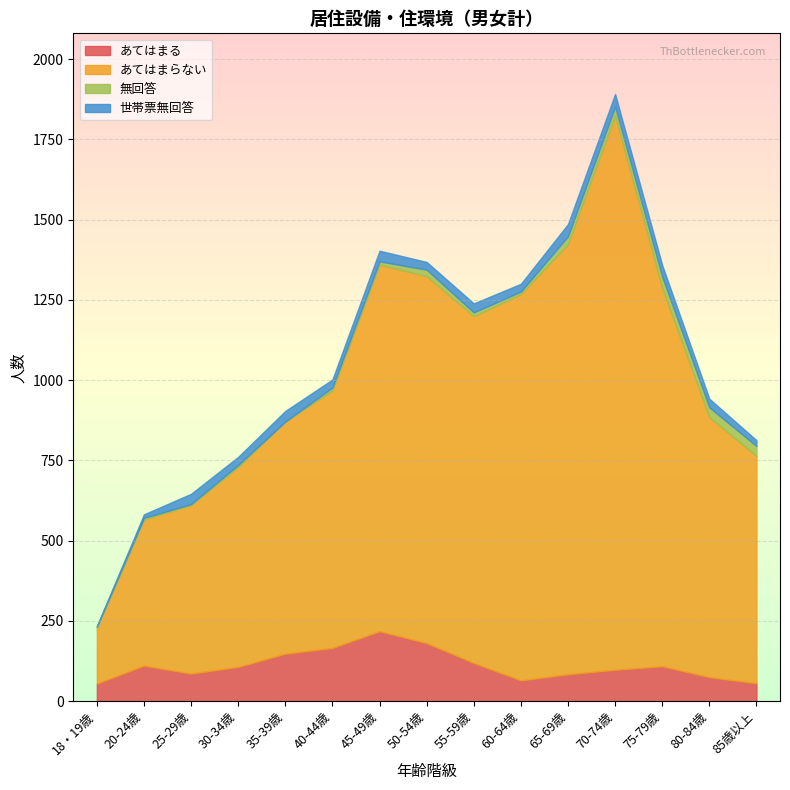

What is the lowest value of the 世帯票無回答 series?

2